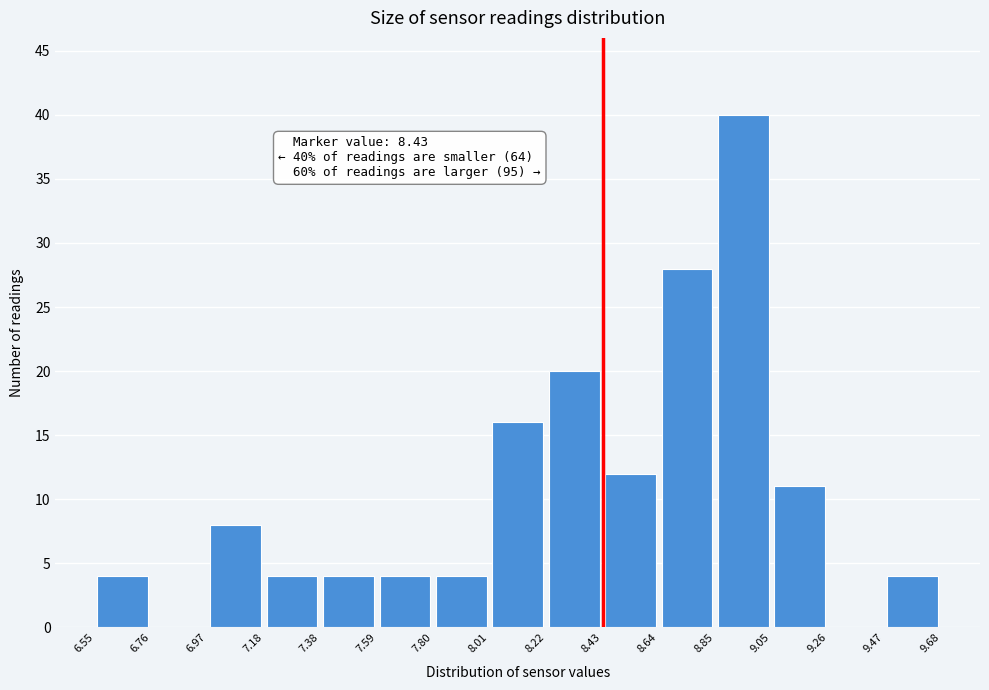

Over which range of the x-axis is the bar tallest?

8.85 to 9.05